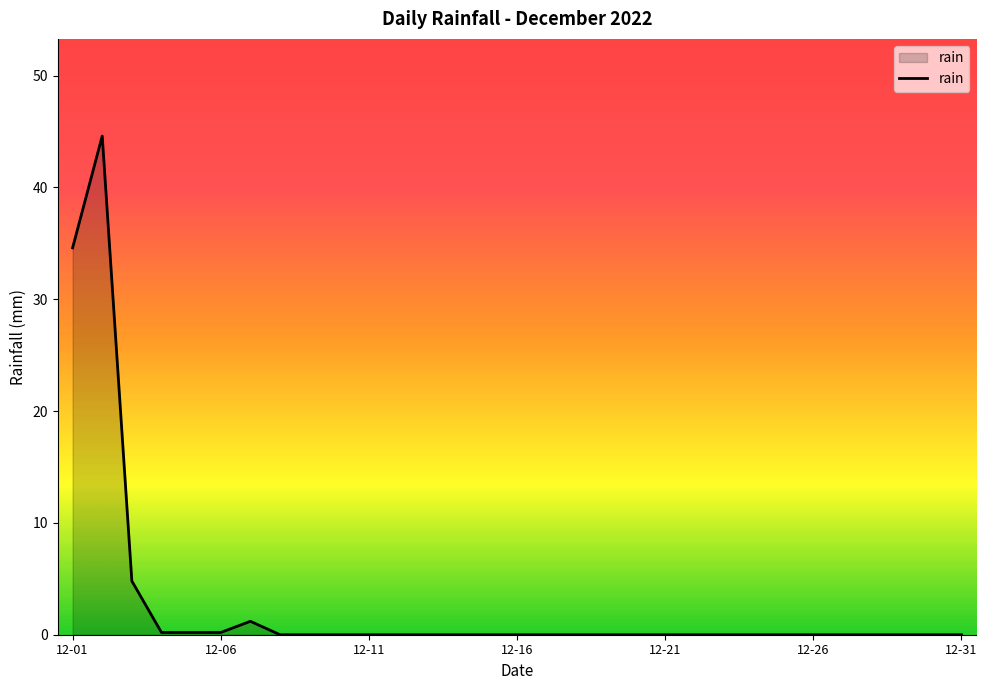

What is the difference between the maximum and minimum values?

44.6